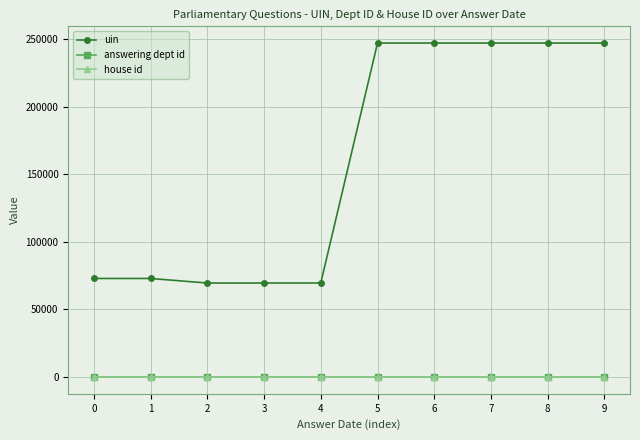

True or false: house id and uin intersect in this chart.

False